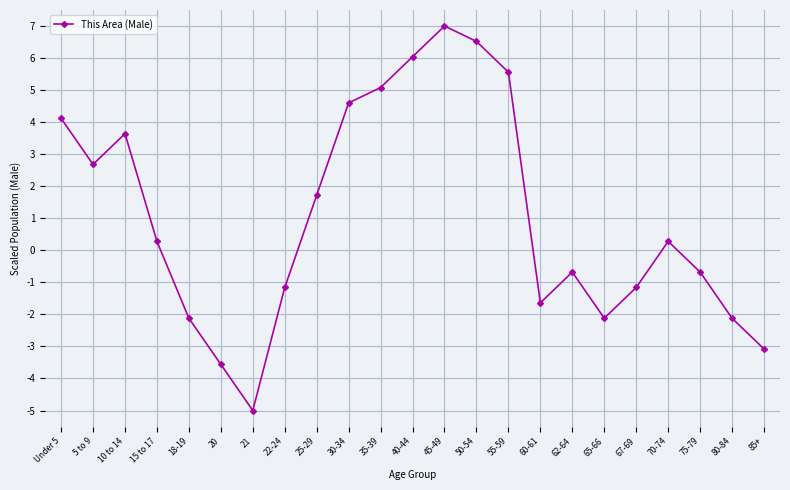

At which label does the data first exceed 0?

Under 5